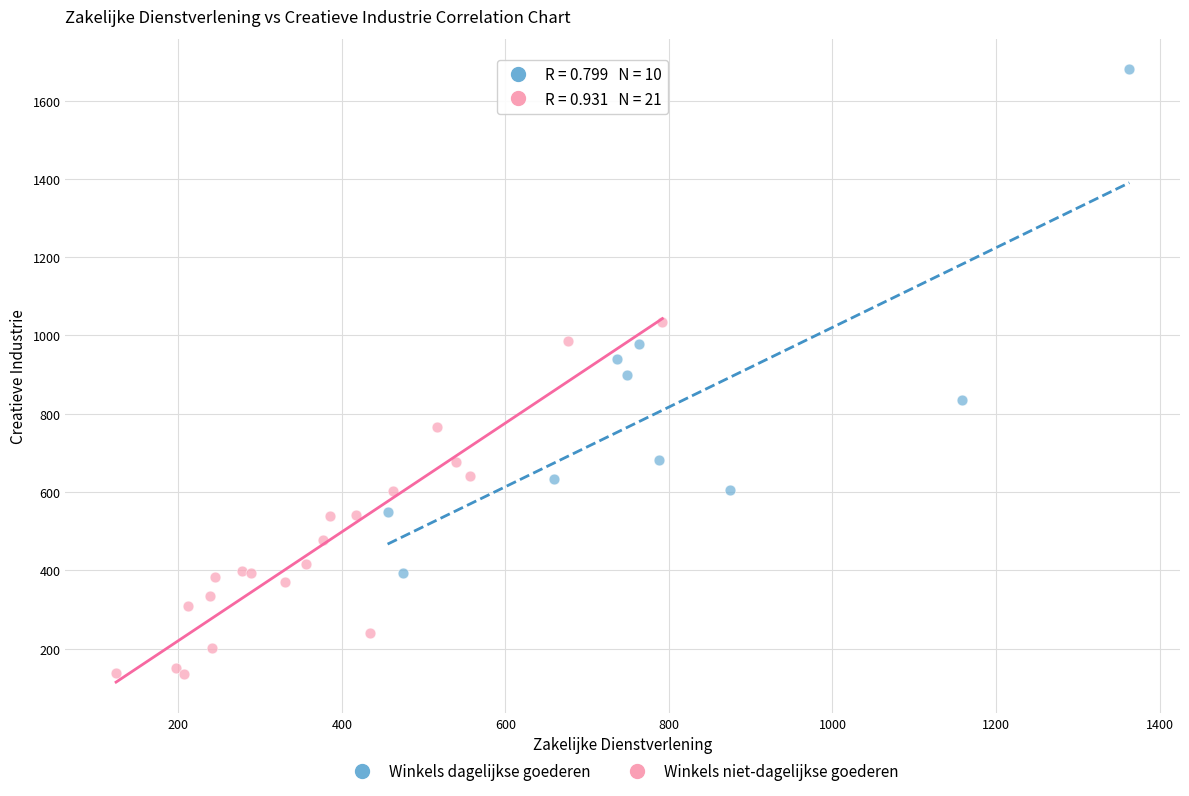

Which series reaches the maximum Y coordinate?

Winkels dagelijkse goederen